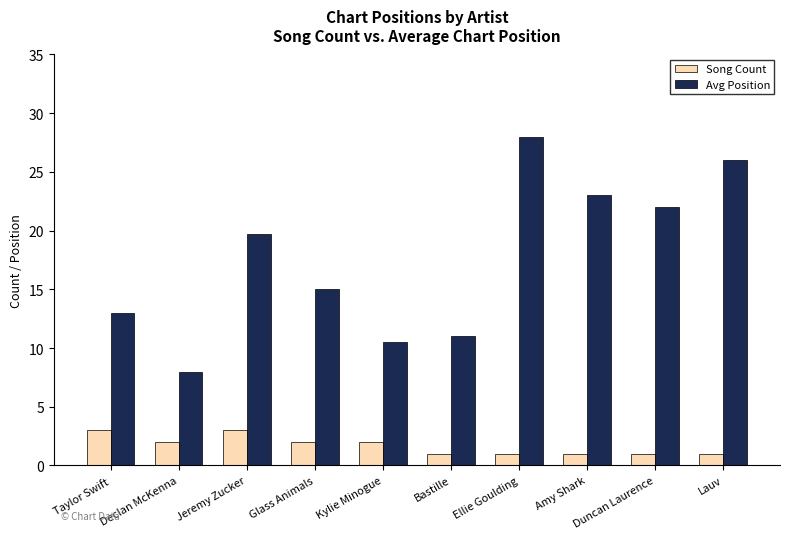

Rank the series by their average value, from highest to lowest.

Avg Position, Song Count